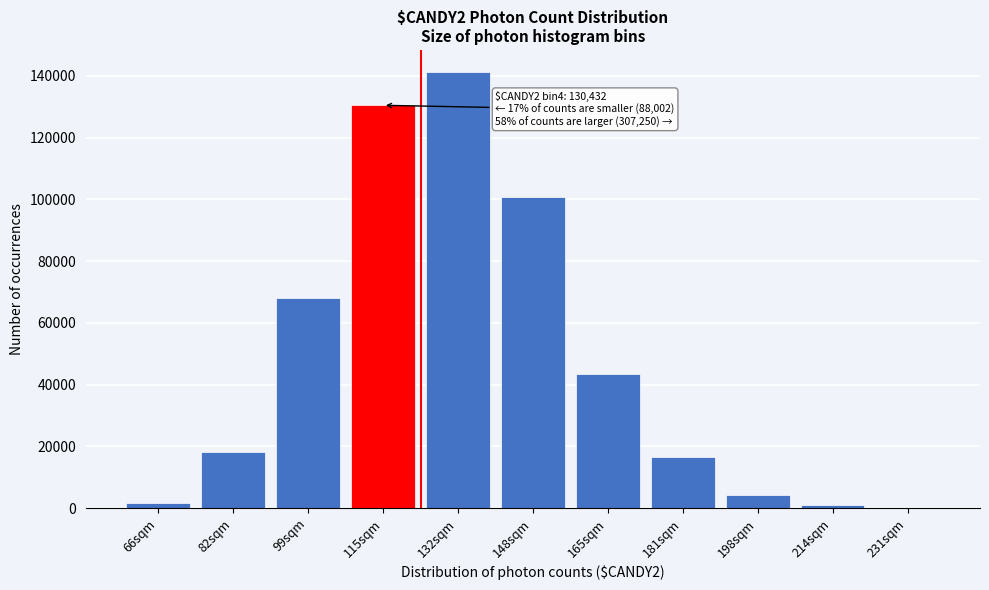

Reading left to right, extract all data points from this chart.

66sqm=1595	82sqm=18229	99sqm=68178	115sqm=130432	132sqm=141296	148sqm=100629	165sqm=43359	181sqm=16629	198sqm=4331	214sqm=858	231sqm=148